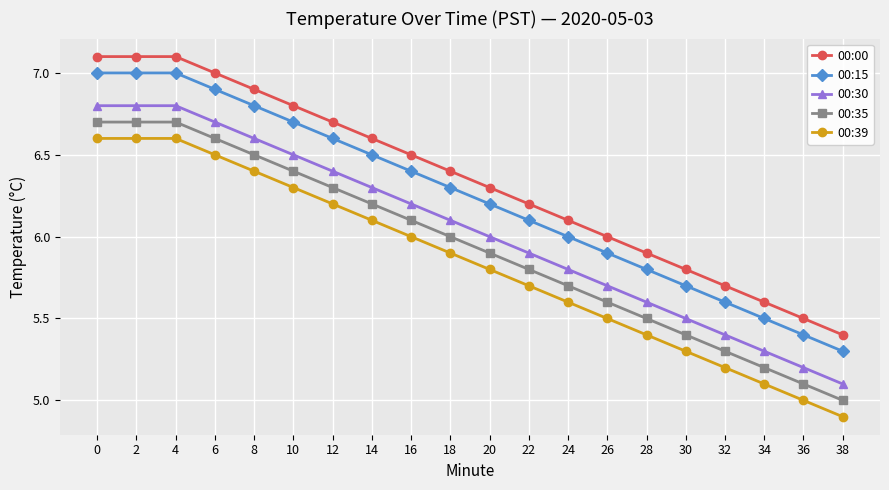

Which series has the largest total across all categories?

00:00